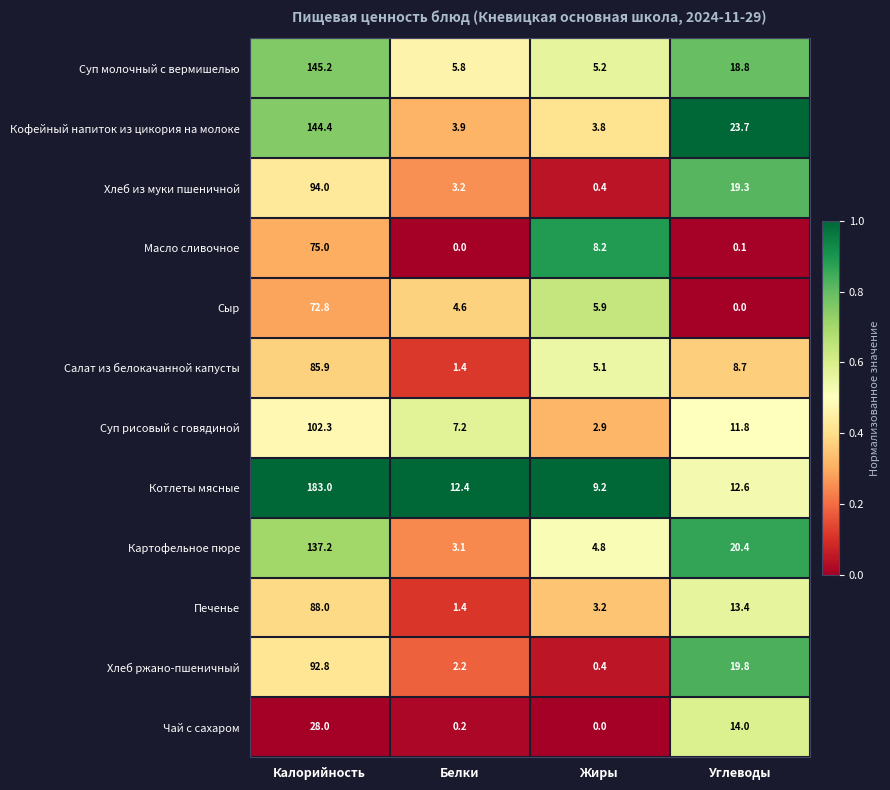

What is the sum of all Сыр values?

83.3